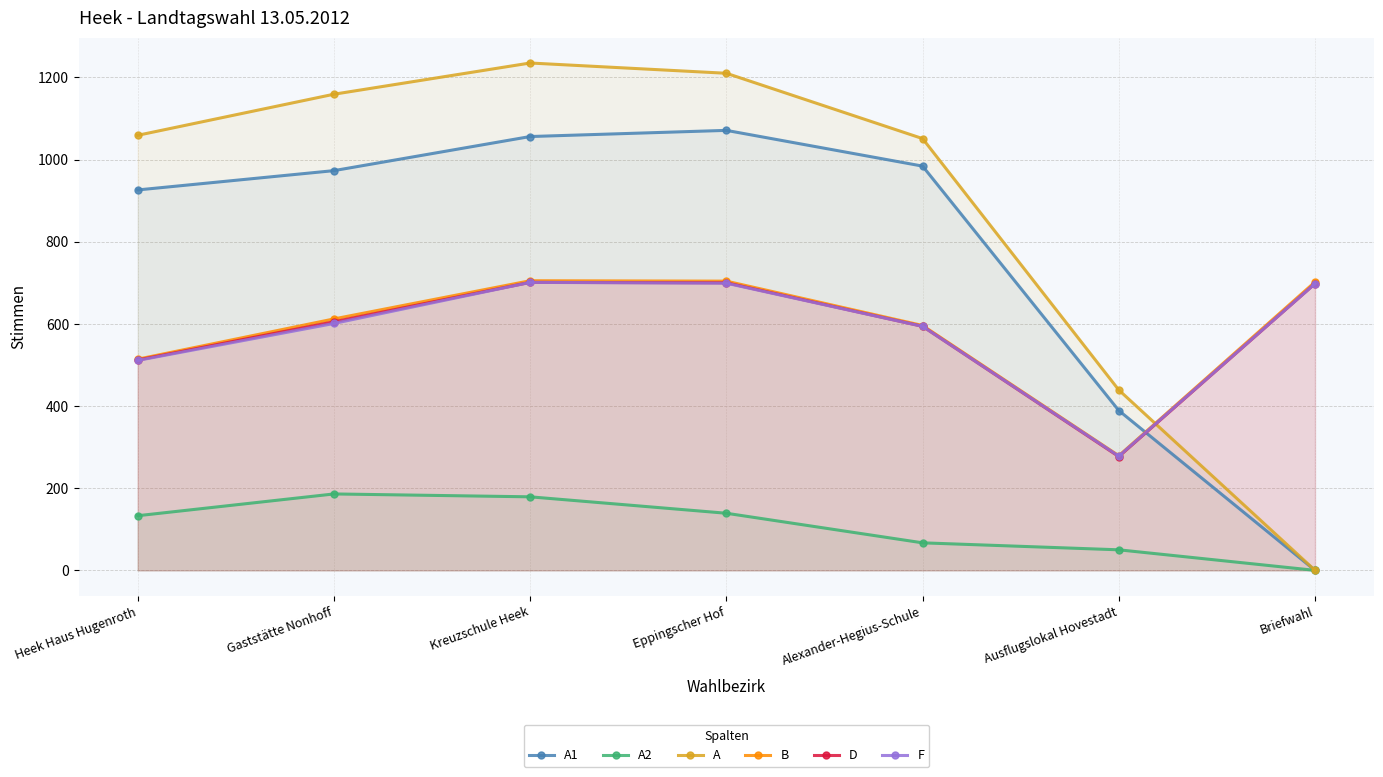

How many distinct data groups are displayed?

6